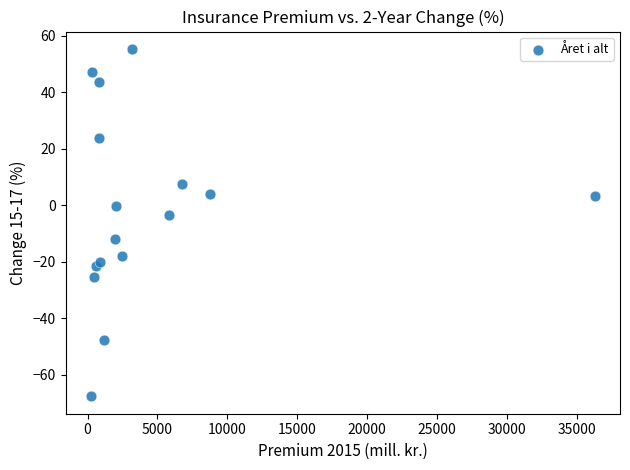

What Y value in the scatter plot is closest to -6?

-3.4